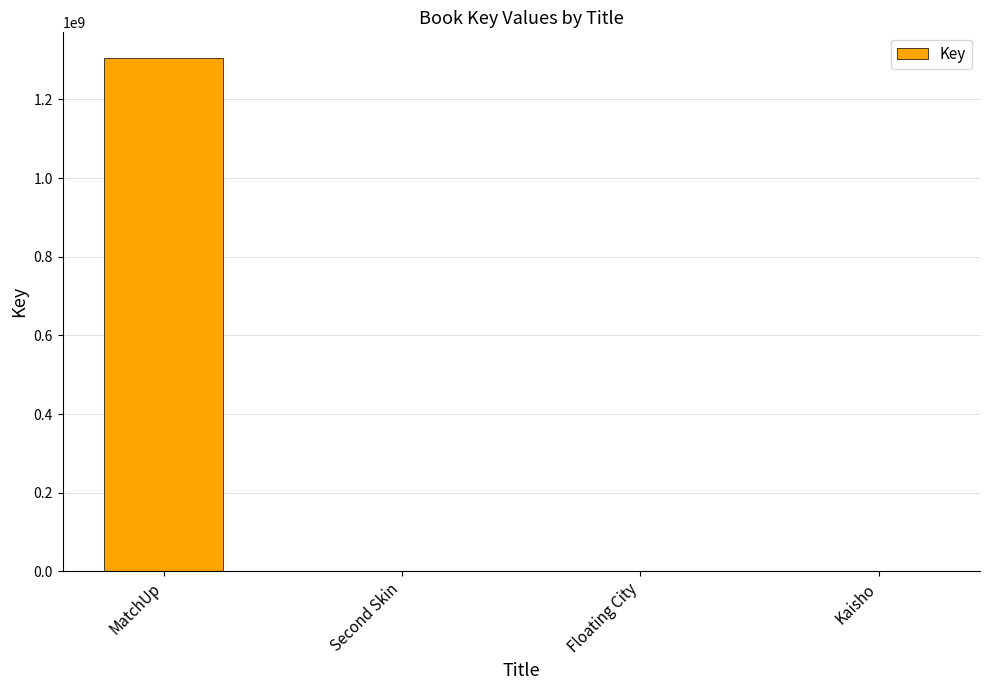

What is the difference between the values at Kaisho and Floating City?

557